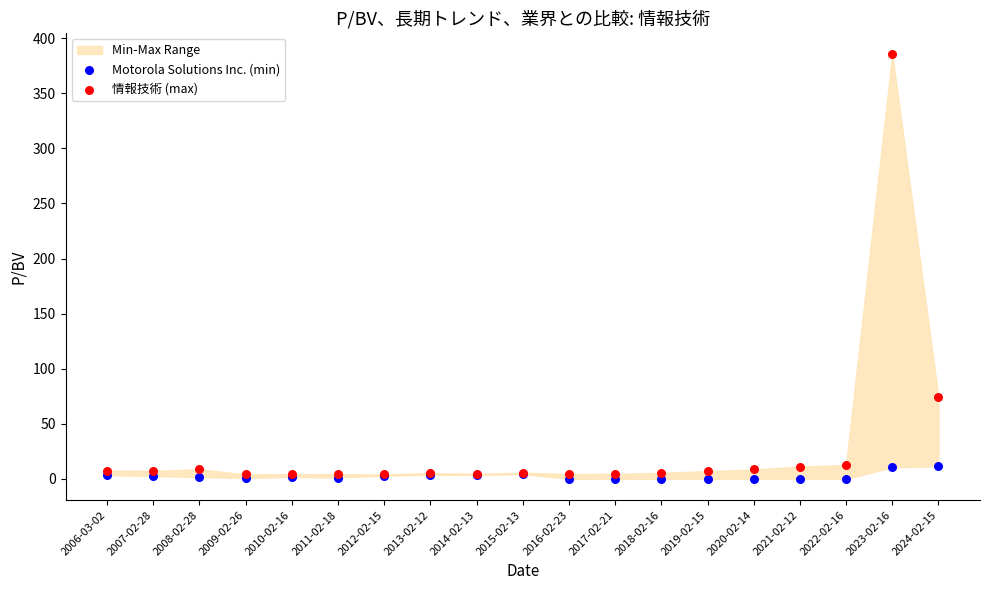

In the 情報技術 (max) series, what Y value is closest to 194?

74.3